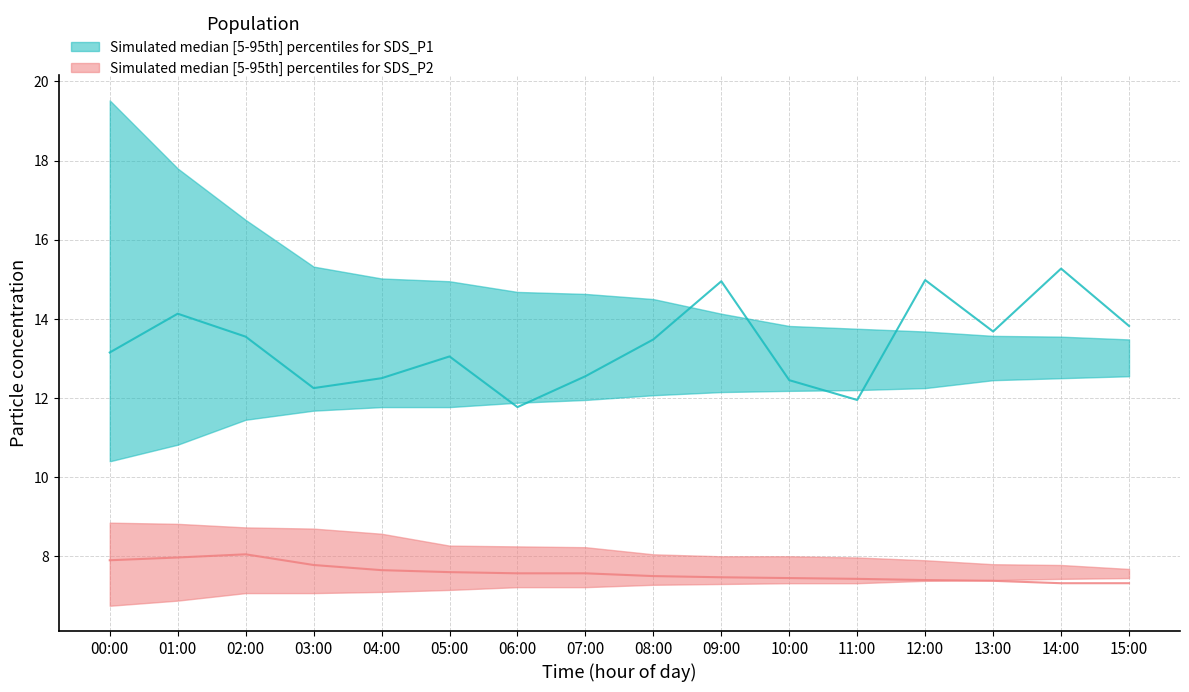

List the labels in order of SDS_P2_median value, largest first.

02:00, 01:00, 00:00, 03:00, 04:00, 05:00, 06:00, 07:00, 08:00, 09:00, 10:00, 11:00, 12:00, 13:00, 14:00, 15:00